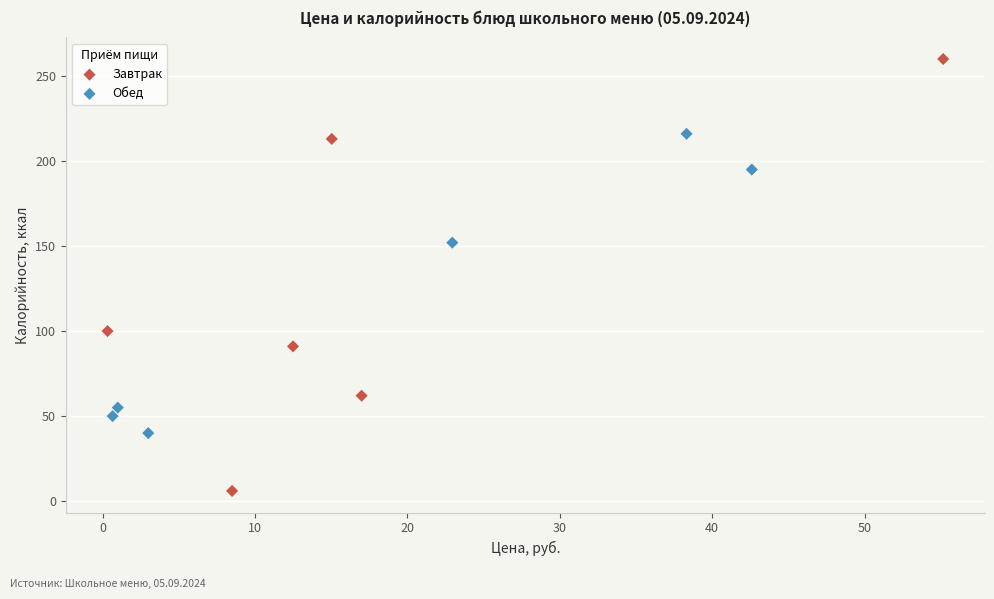

Which series has the largest Y range (max minus min)?

Завтрак